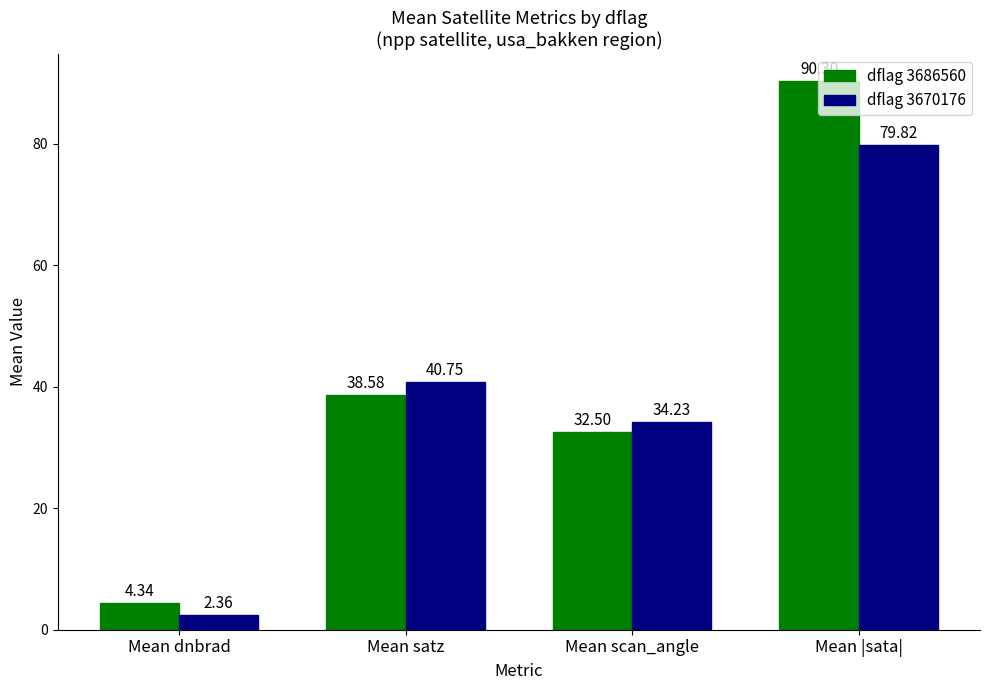

Is the value of dflag 3686560 at Mean dnbrad greater than the value of dflag 3670176 at Mean |sata|?

No